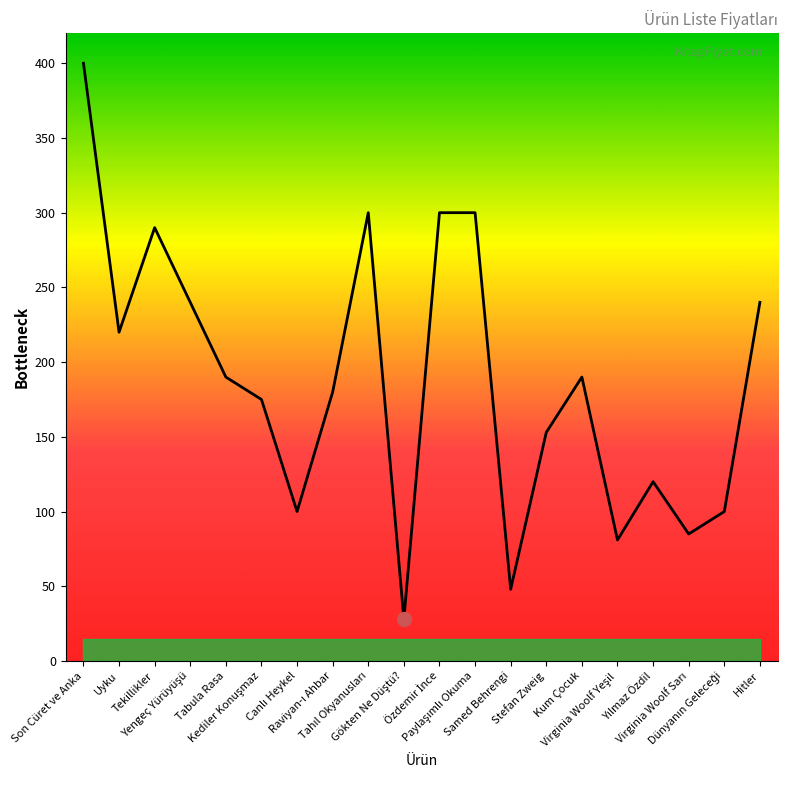

What is the difference between the maximum and minimum values?

372